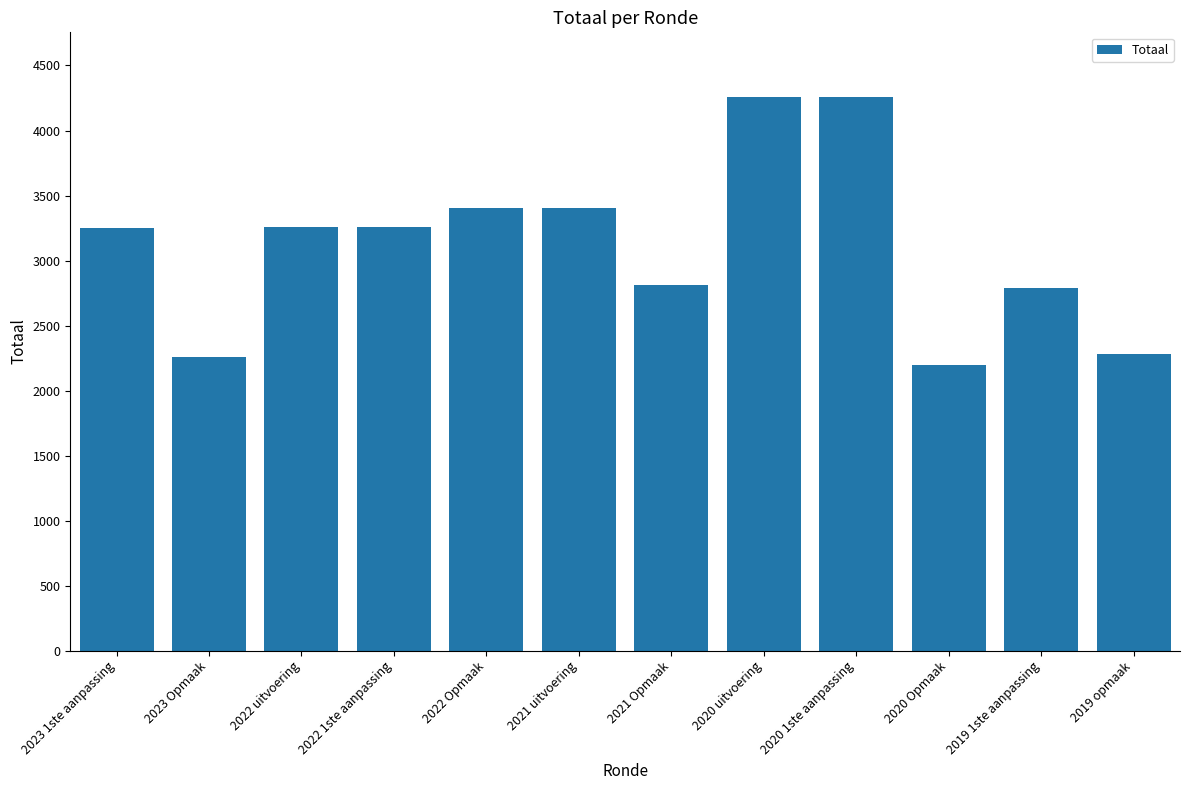

At which category does the chart reach its minimum across all series?

2020 Opmaak